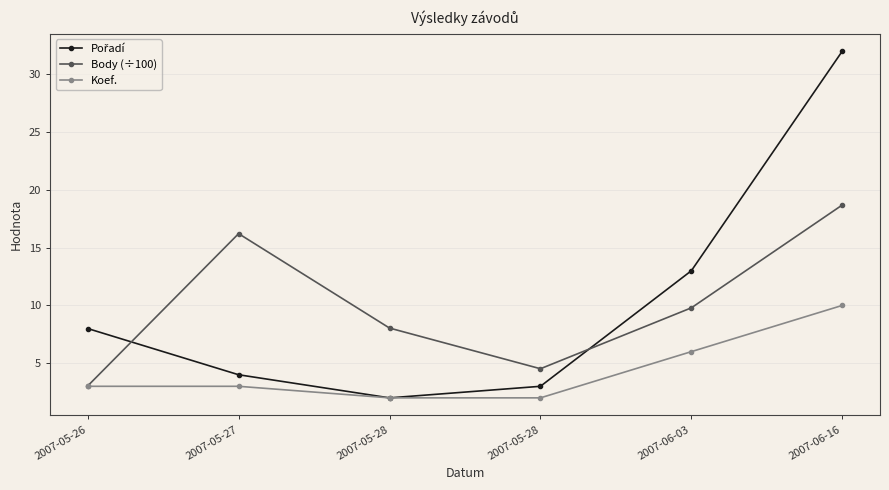

What is the label of the 2nd point from the left?

2007-05-27